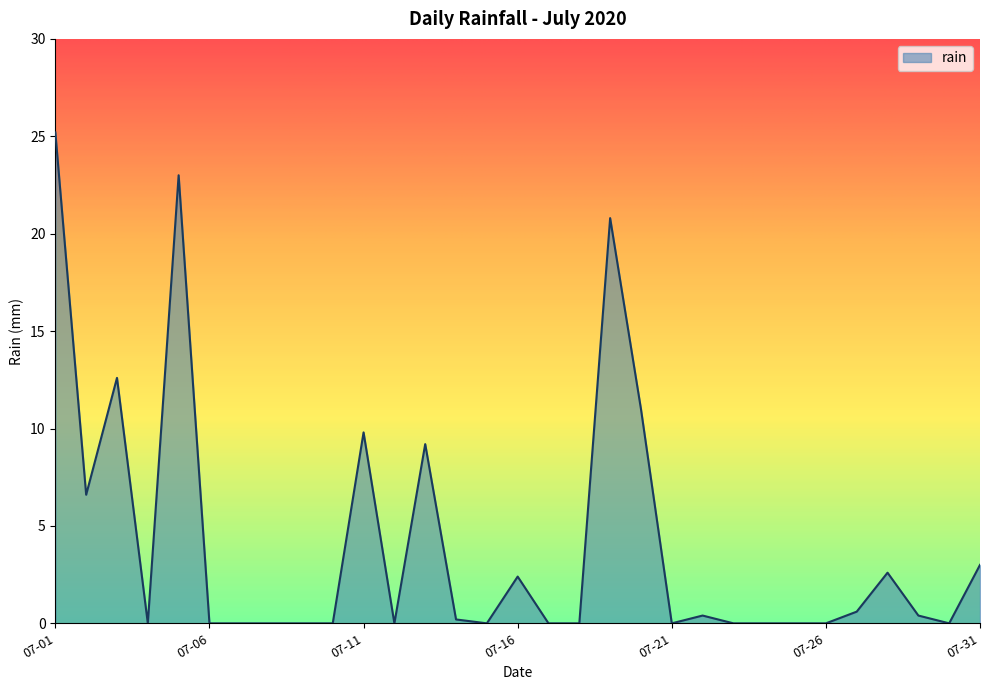

What is the maximum value shown in the chart?

25.2